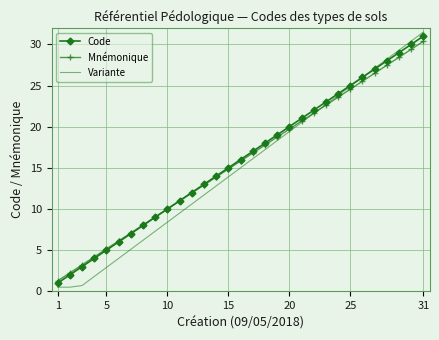

Which series has the largest range (max minus min)?

Variante